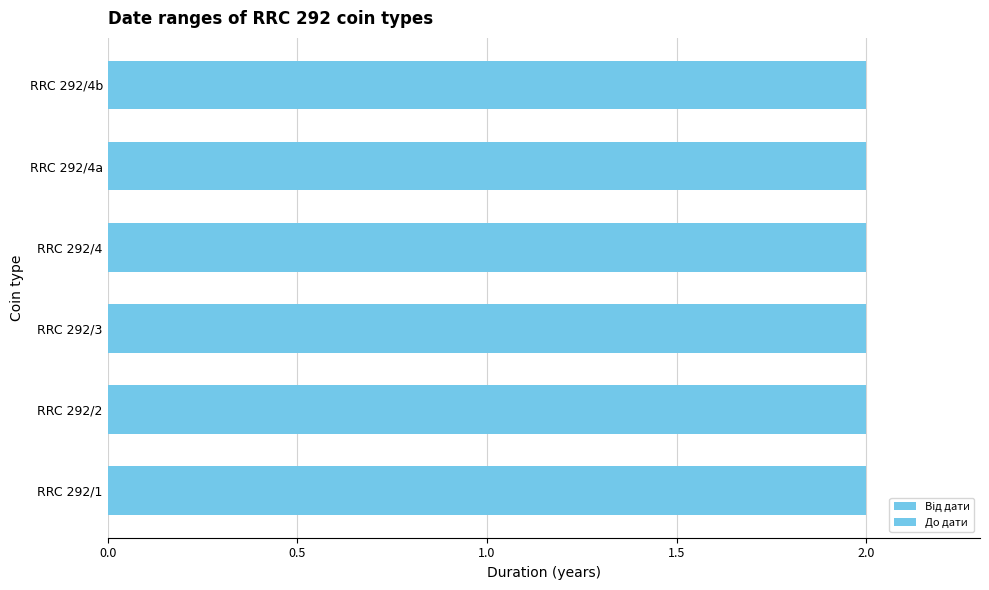

Is it true that До дати equals -187 at RRC 292/4a?

False